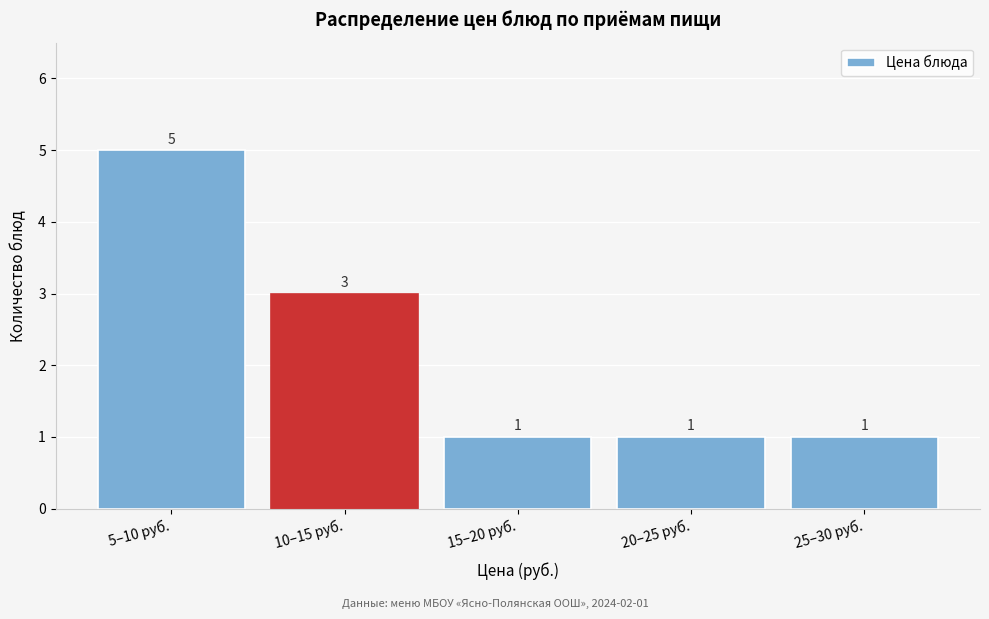

Reading left to right, transcribe all the data shown in this chart.

5	3	1	1	1